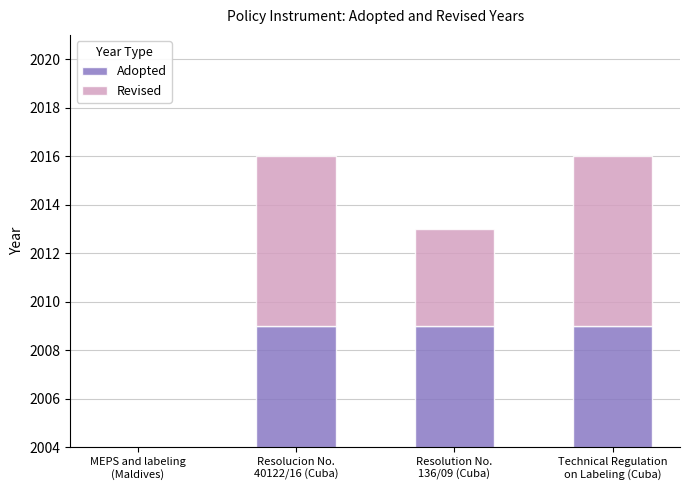

How many data points does each series have?

4